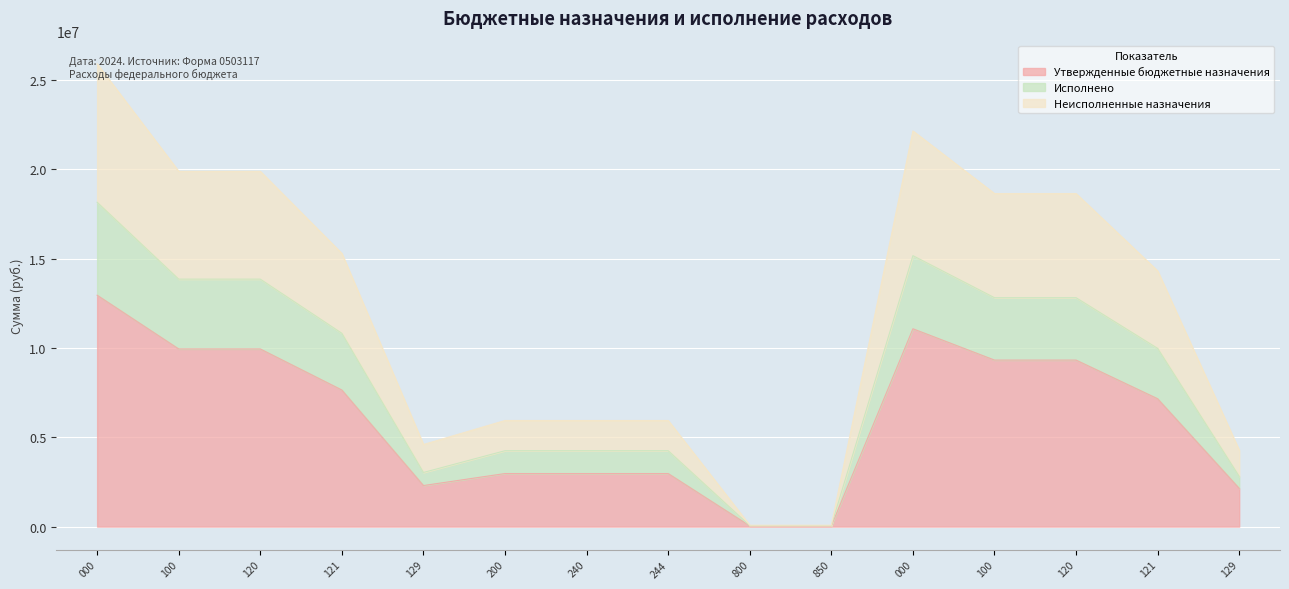

List the labels in order of Неисполненные назначения value, smallest first.

800, 850, 129, 129, 200, 240, 244, 121, 121, 100, 120, 100, 120, 000, 000